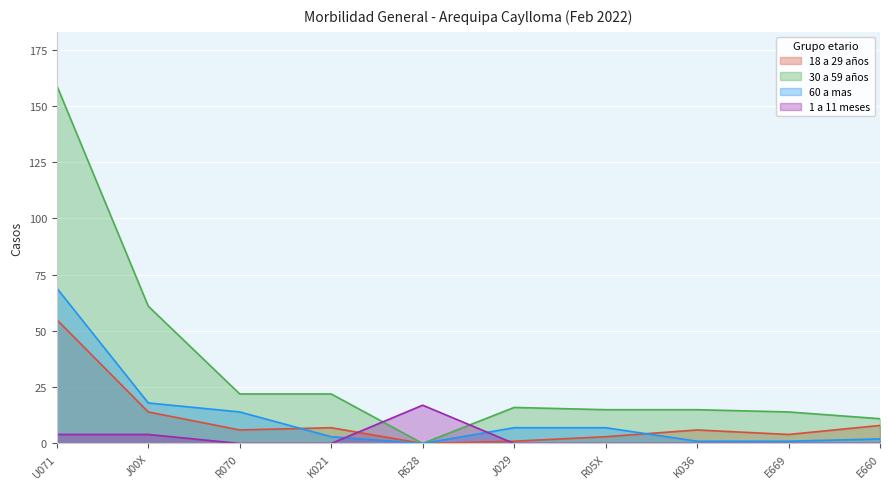

How many positive values does the 60 a mas series have?

9